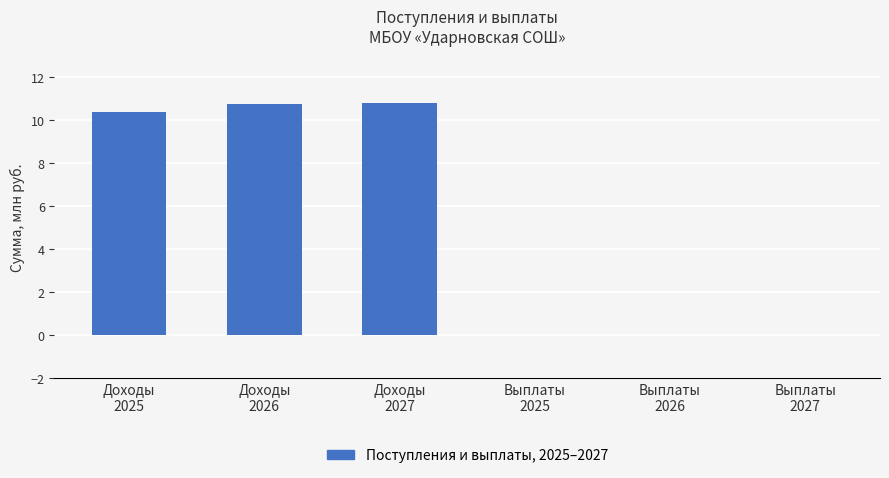

What is the sum of the values at Доходы
2026 and Выплаты
2025?

10.7